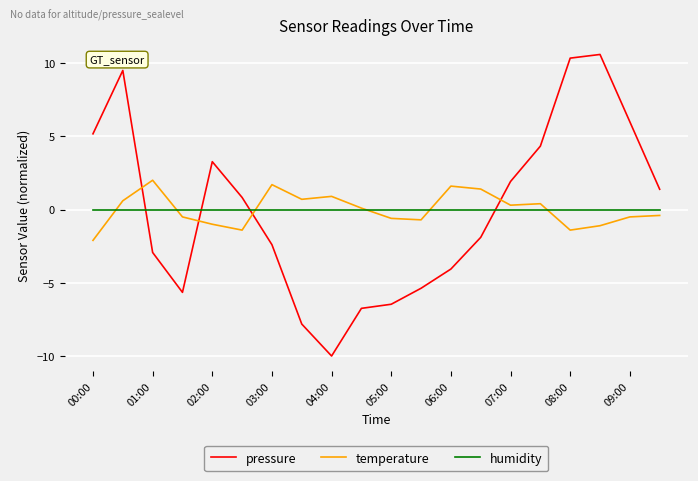

What is the greatest value displayed?

10.6